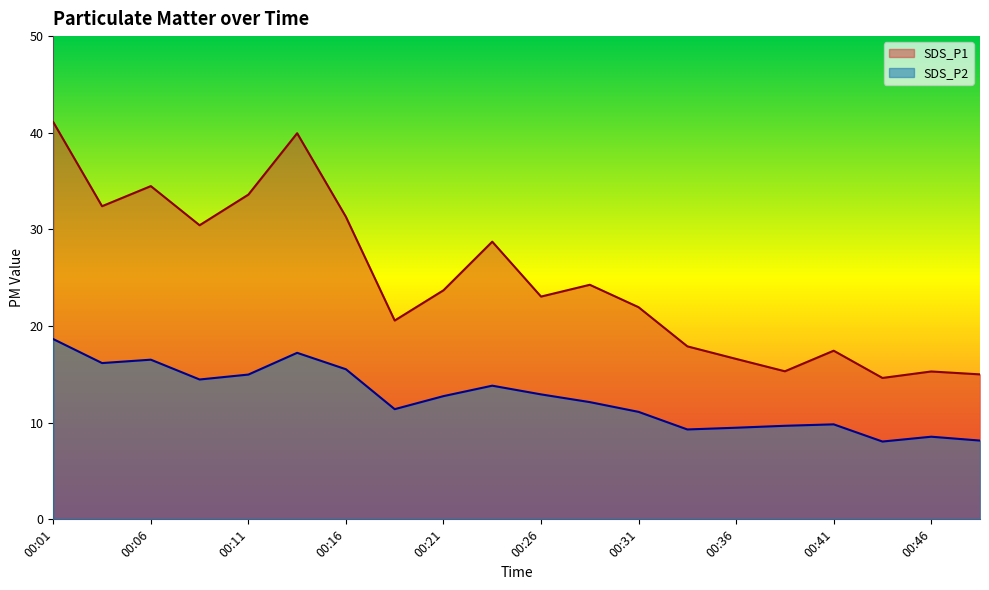

Count the number of categories in the chart.

20